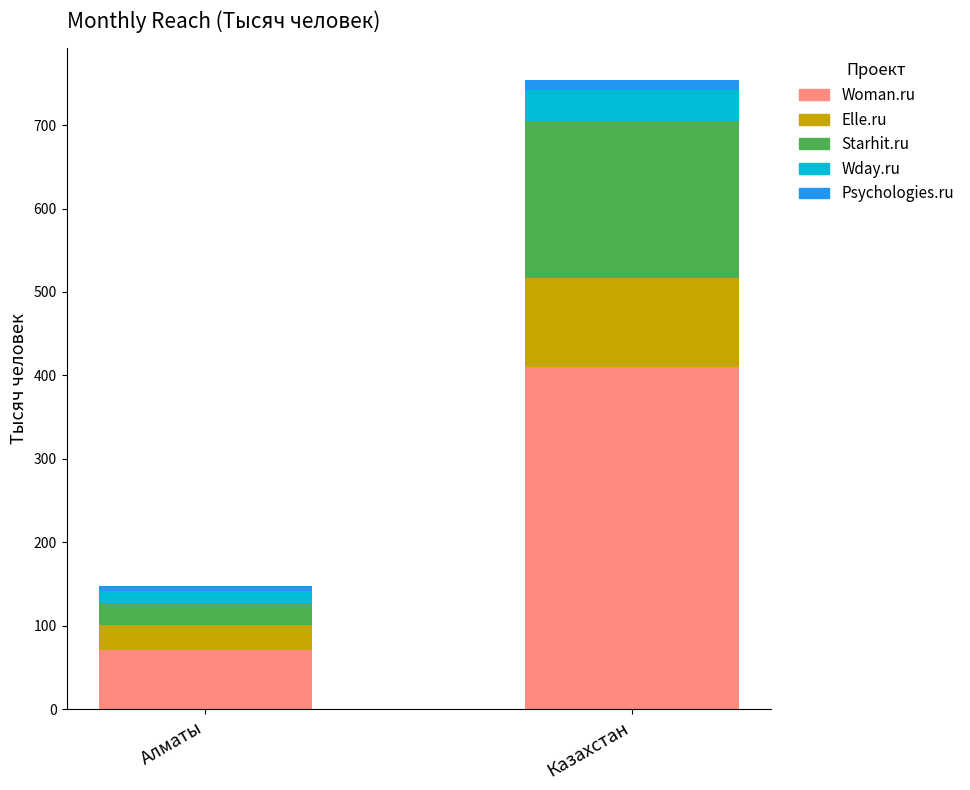

What is the difference between the maximum and minimum values in the Woman.ru series?

338.1